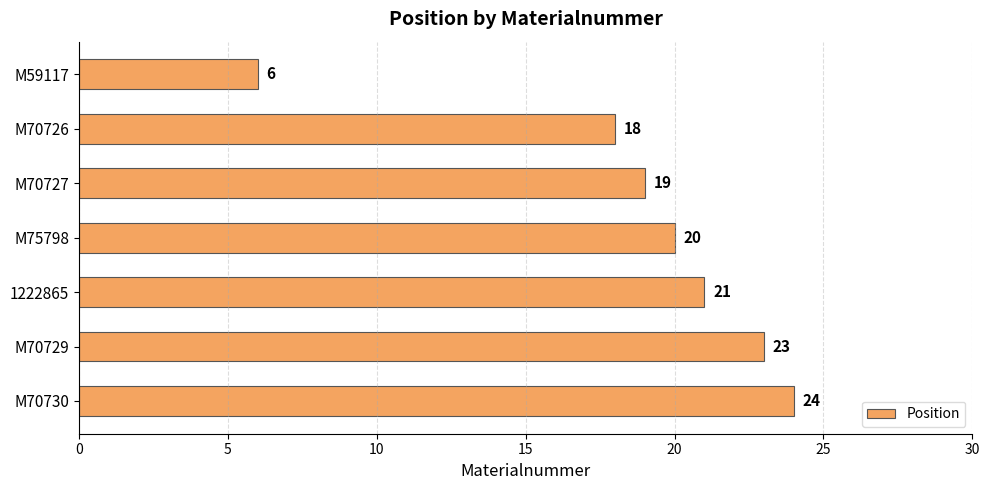

How many data points are less than 20?

3